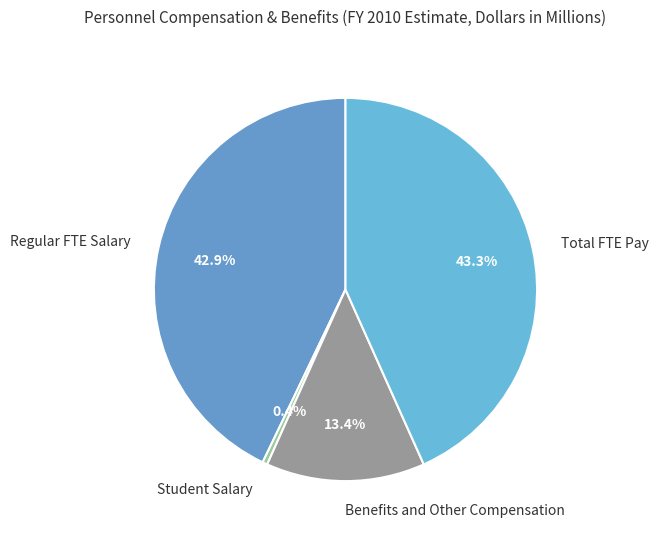

Combined, do Student Salary and Benefits and Other Compensation account for over 50%?

No